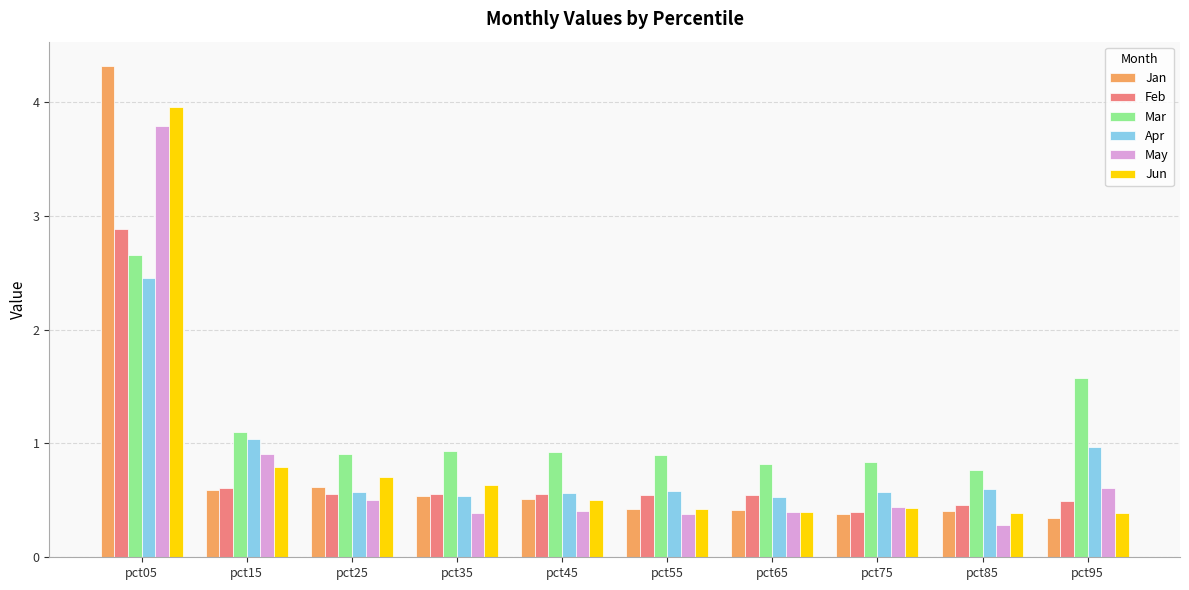

Read the Mar value at pct55.

0.9